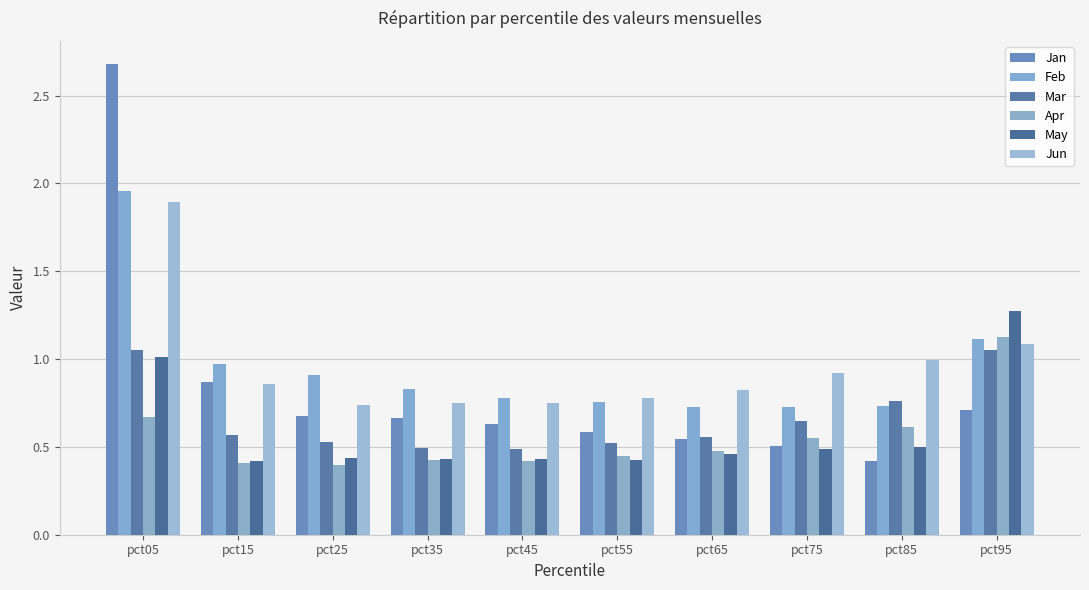

How many bars are there in each group?

6